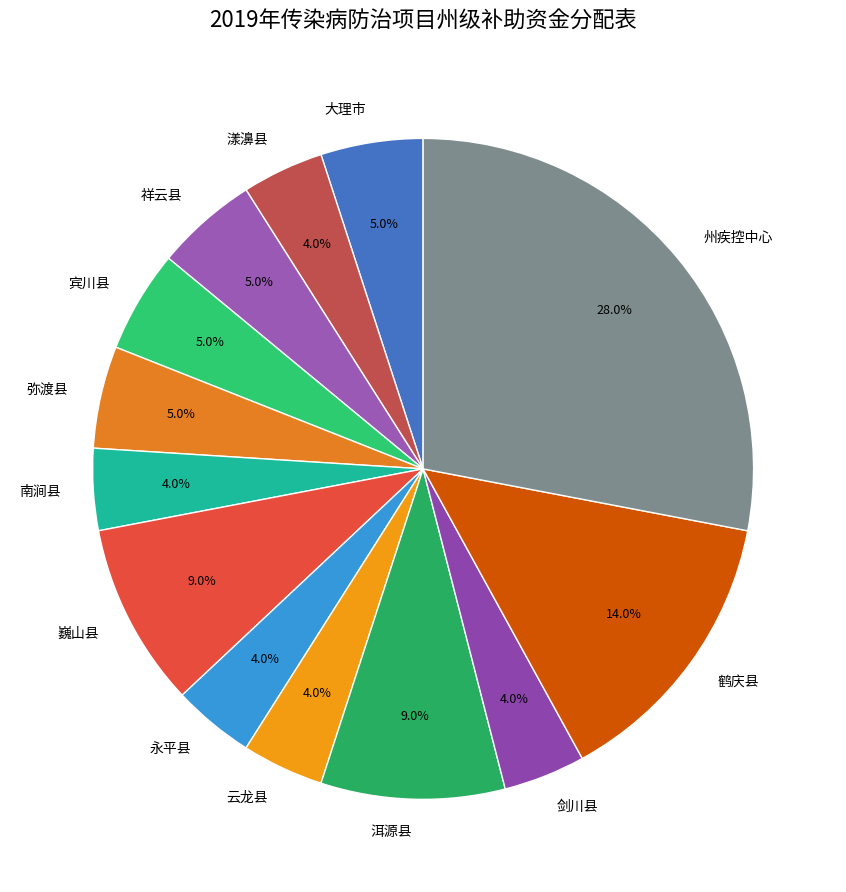

True or false: 宾川县 accounts for 16% of the total.

False